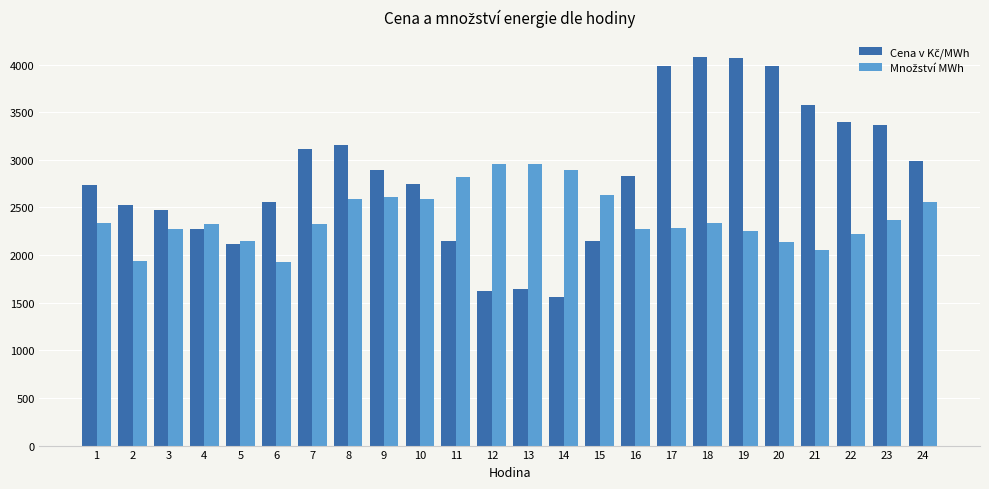

What is the total value across all series at 13?

4600.2